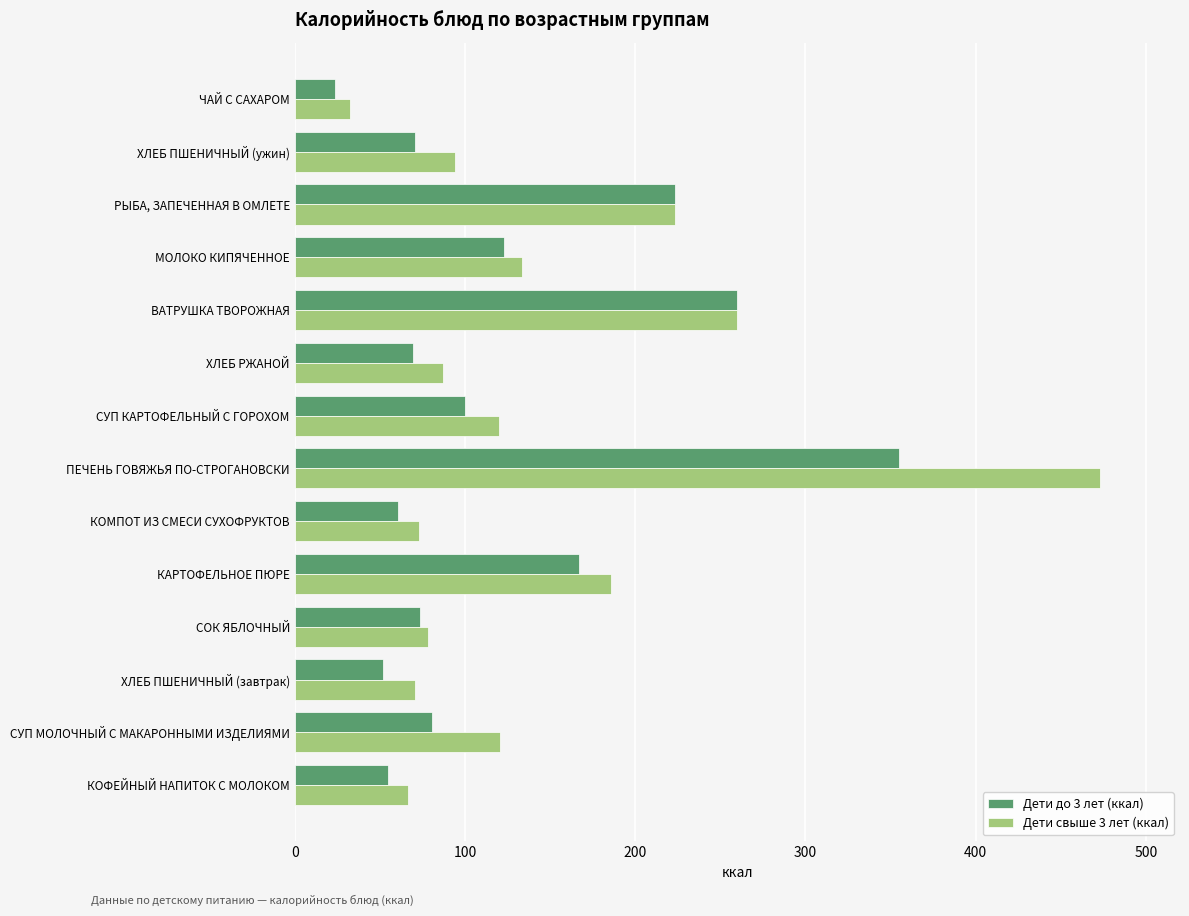

List the labels in order of Дети свыше 3 лет (ккал) value, largest first.

ПЕЧЕНЬ ГОВЯЖЬЯ ПО-СТРОГАНОВСКИ, ВАТРУШКА ТВОРОЖНАЯ, РЫБА, ЗАПЕЧЕННАЯ В ОМЛЕТЕ, КАРТОФЕЛЬНОЕ ПЮРЕ, МОЛОКО КИПЯЧЕННОЕ, СУП МОЛОЧНЫЙ С МАКАРОННЫМИ ИЗДЕЛИЯМИ, СУП КАРТОФЕЛЬНЫЙ С ГОРОХОМ, ХЛЕБ ПШЕНИЧНЫЙ (ужин), ХЛЕБ РЖАНОЙ, СОК ЯБЛОЧНЫЙ, КОМПОТ ИЗ СМЕСИ СУХОФРУКТОВ, ХЛЕБ ПШЕНИЧНЫЙ (завтрак), КОФЕЙНЫЙ НАПИТОК С МОЛОКОМ, ЧАЙ С САХАРОМ